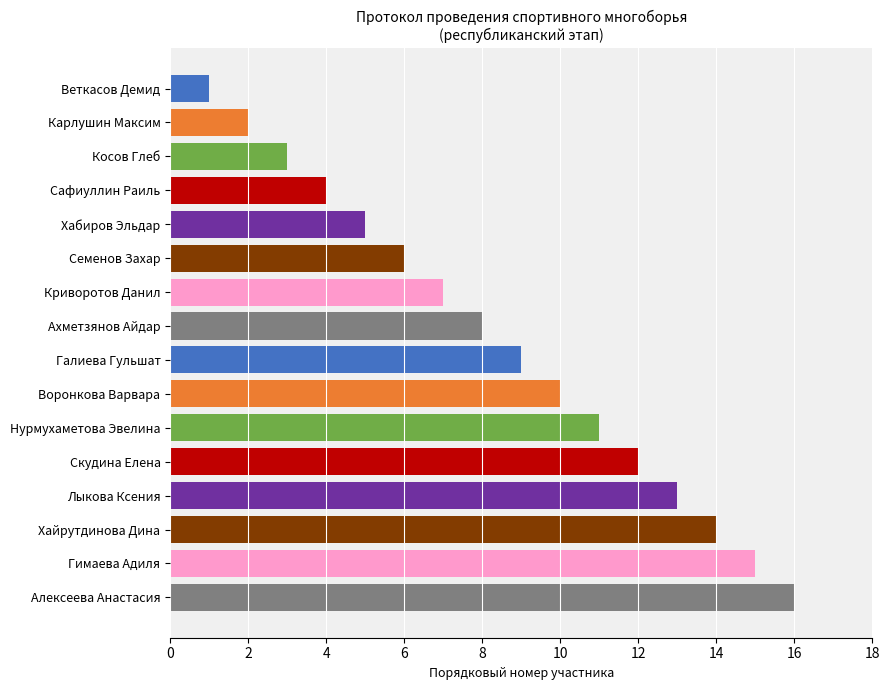

What position from the top is Воронкова Варвара?

10